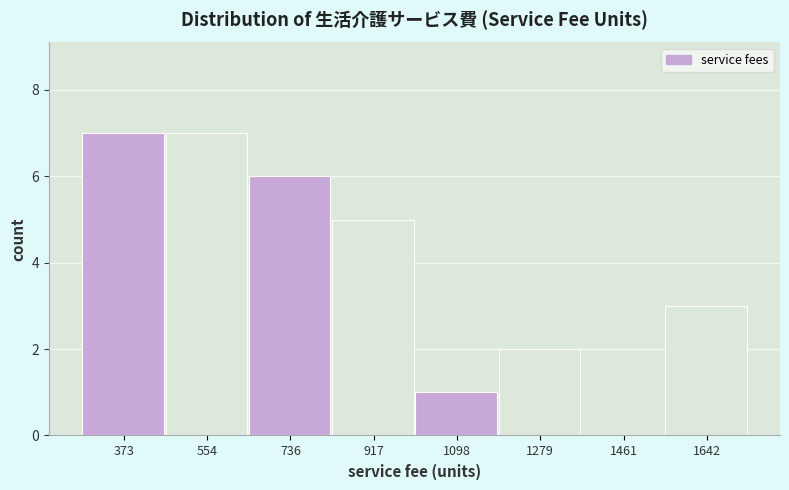

Reading left to right, list every bar in this chart as the range it spans on the x-axis followed by its height. Neither the bar edges nor the heights are printed on the chart, so give them approximately, as read against the axes.

280 to 460: 7
460 to 640: 7
640 to 820: 6
820 to 1000: 5
1000 to 1180: 1
1180 to 1380: 2
1380 to 1560: 0
1560 to 1740: 3